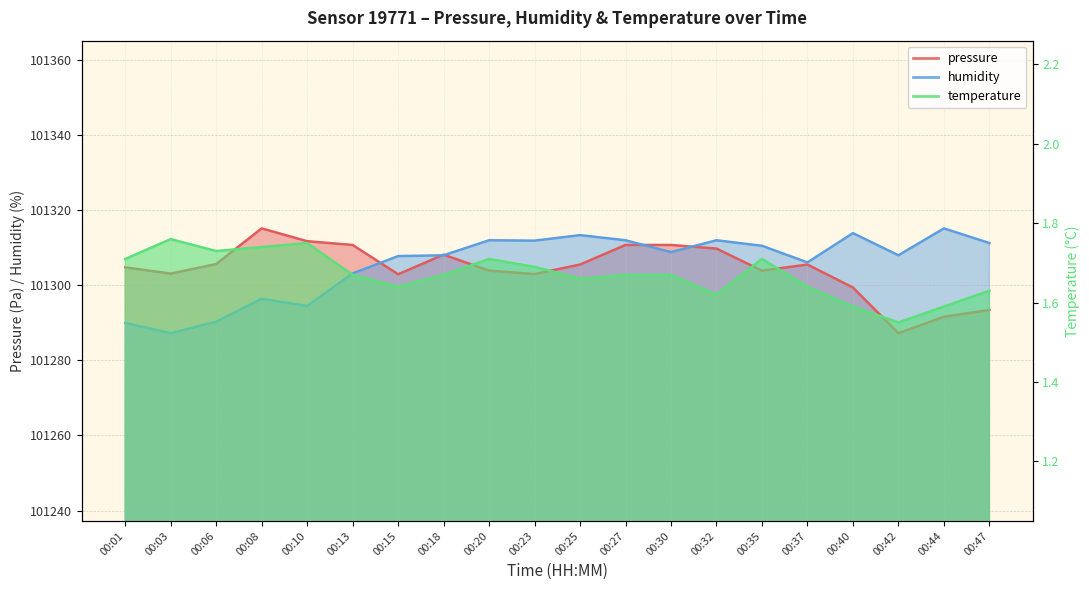

Does the chart display data point markers on the line(s)?

No